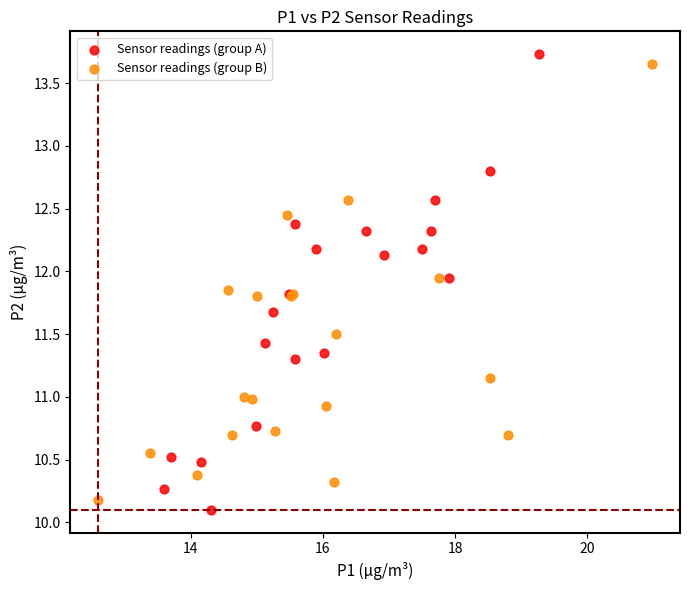

What are all the series names shown in the legend?

Sensor readings (group A), Sensor readings (group B)